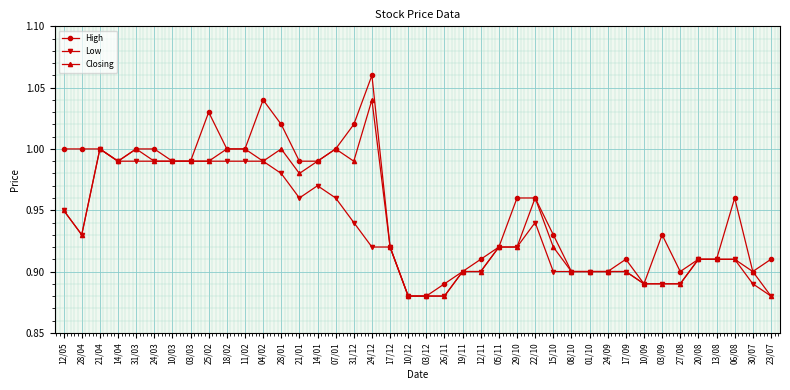

How many data points does each series have?

40